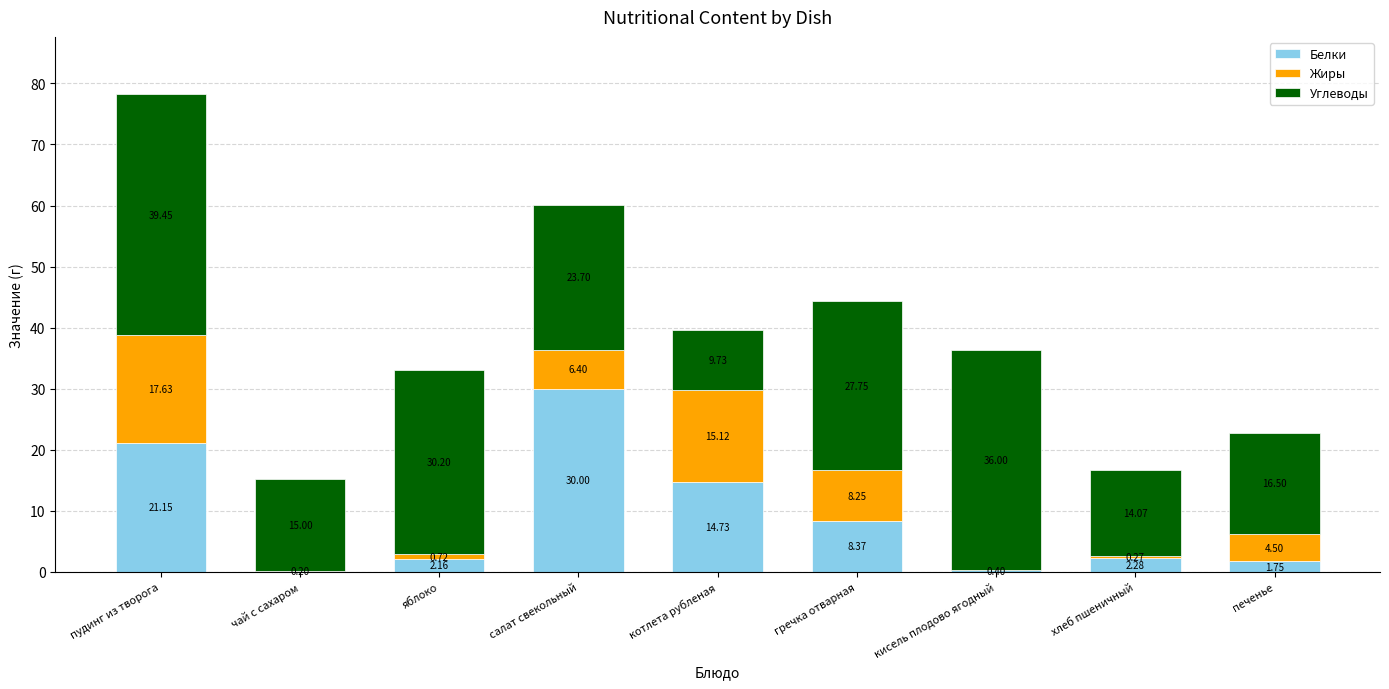

What are all the series names shown in the legend?

Белки, Жиры, Углеводы